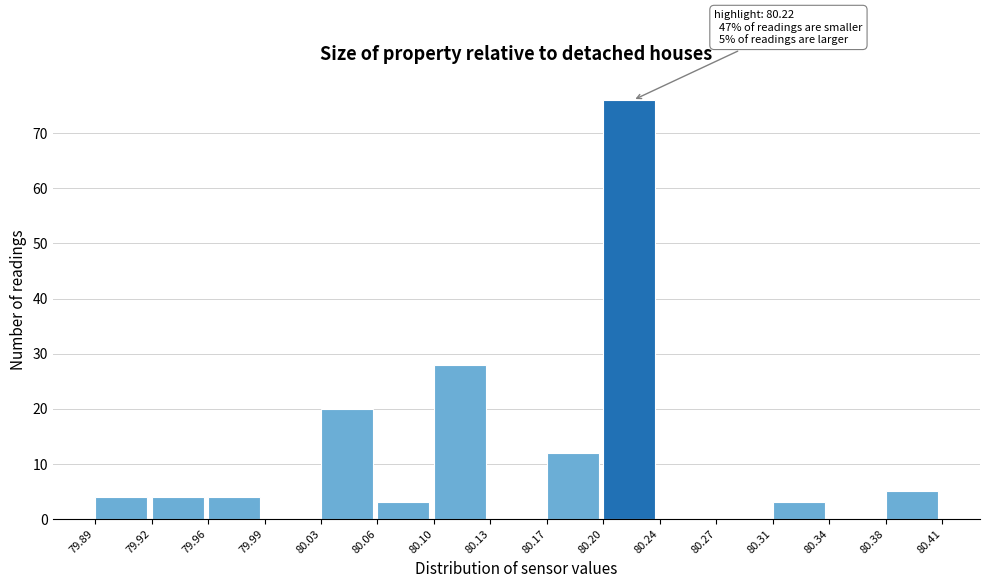

Which range on the x-axis has the tallest bar?

80.20 to 80.24